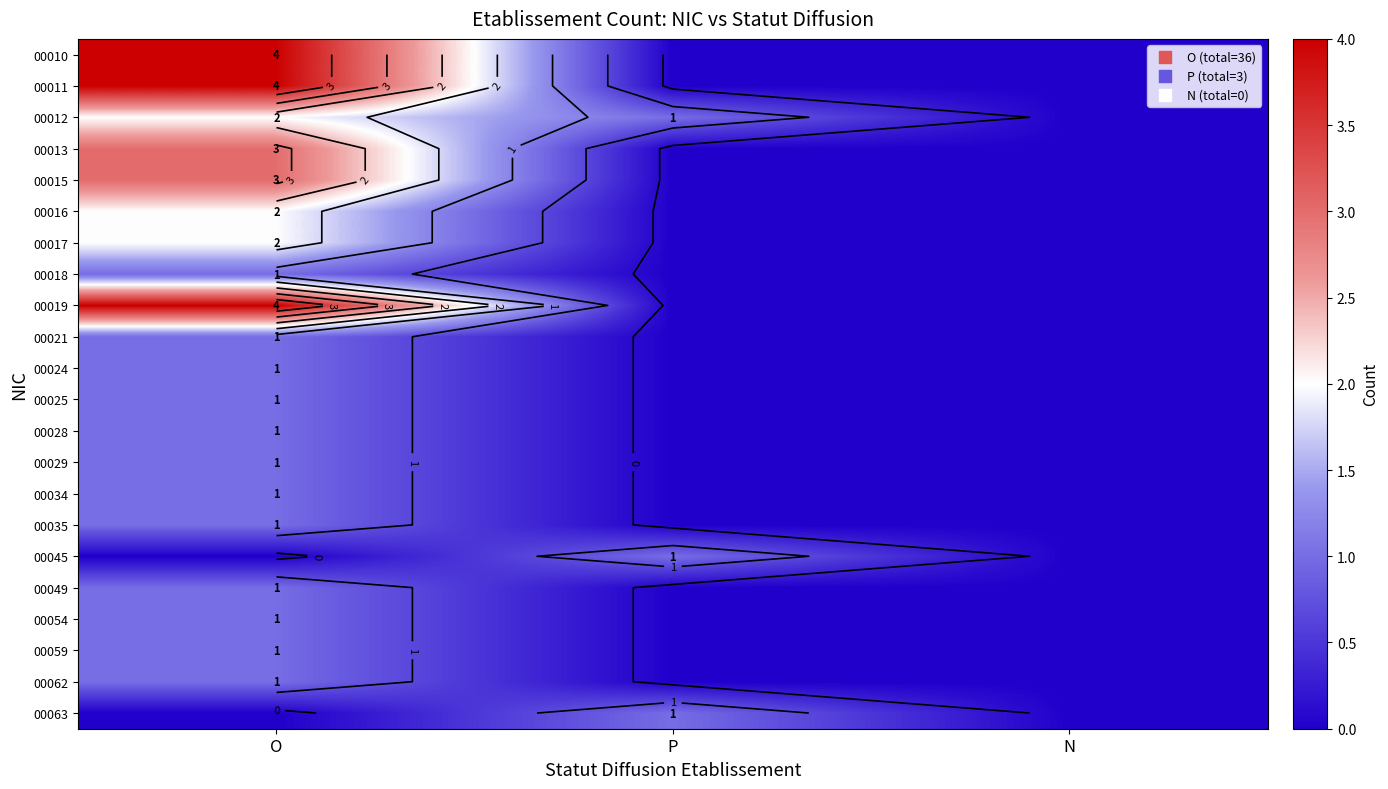

What is the greatest value displayed?

4